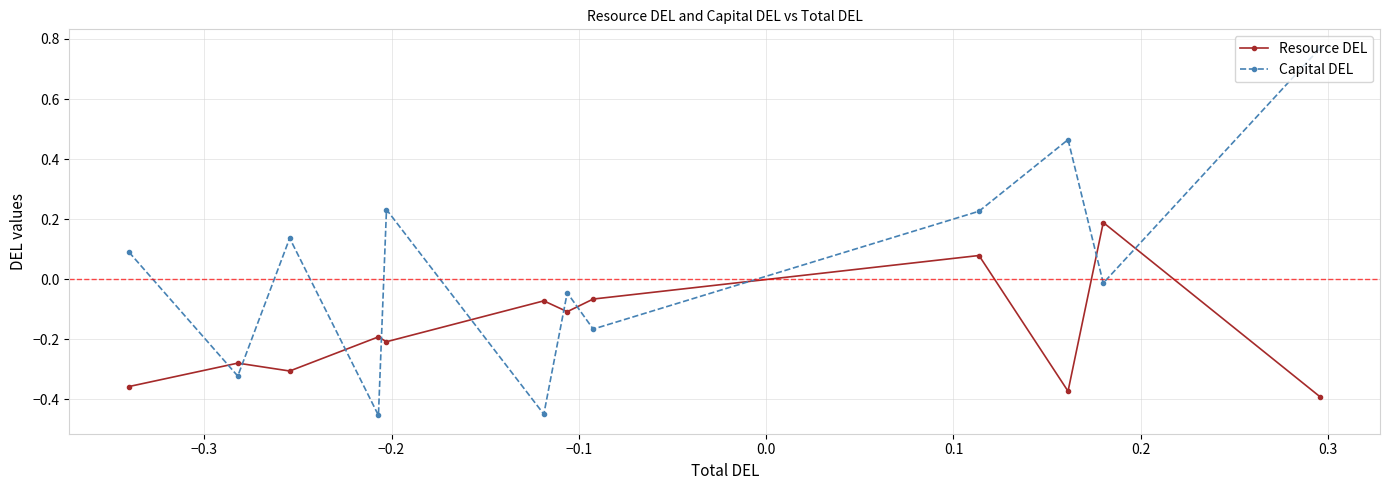

Which series has the largest total across all categories?

Capital DEL